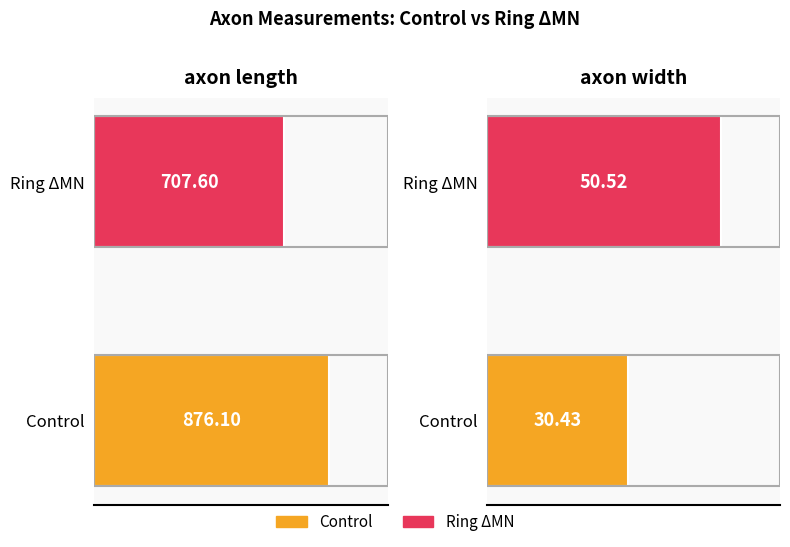

What is the difference between the maximum and minimum values in the Control series?

845.7